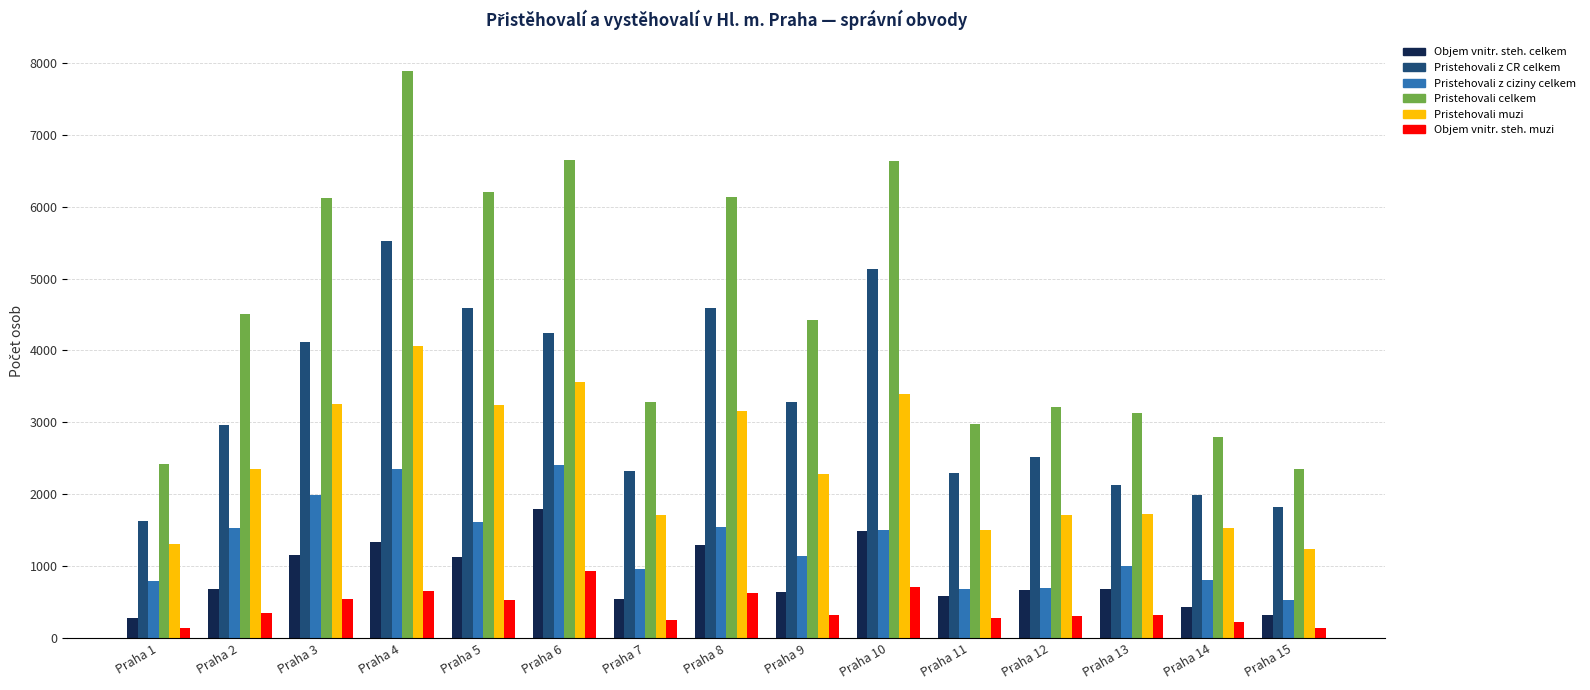

True or false: Pristehovali z CR celkem has a value of 5632 at Praha 6.

False